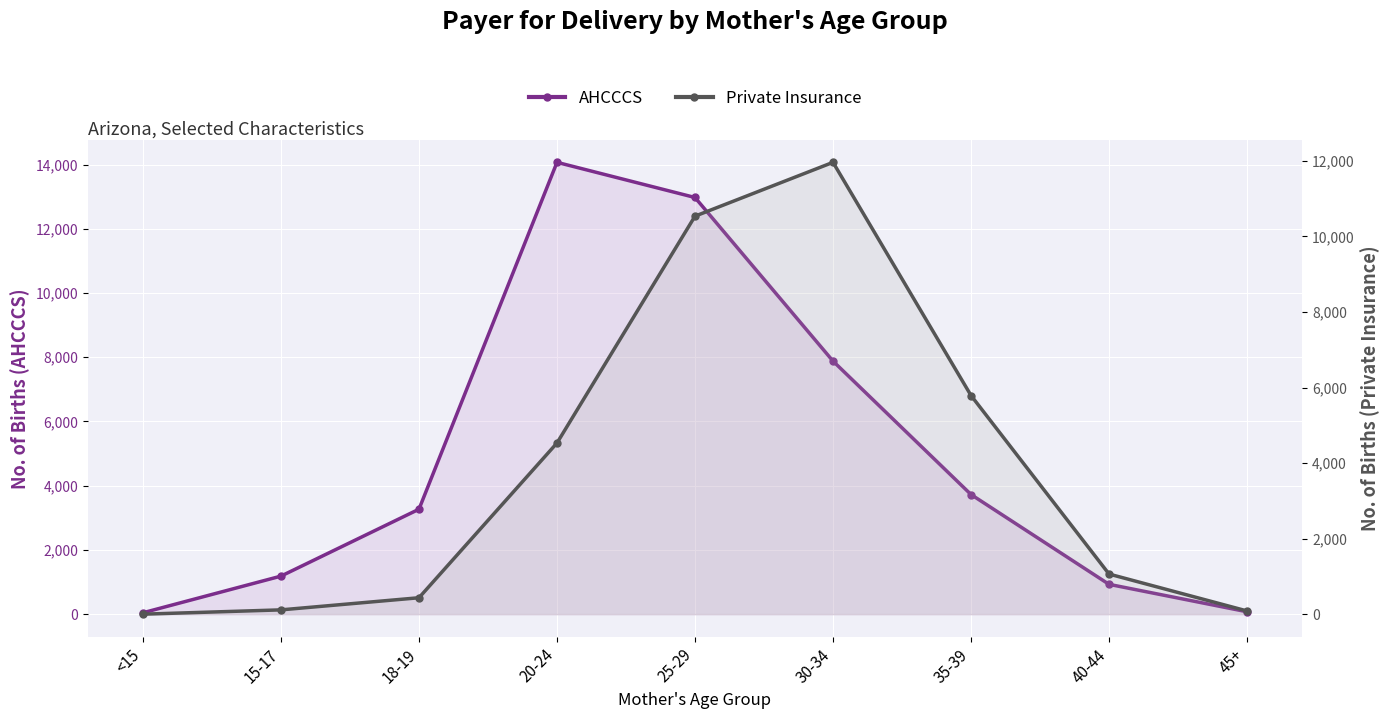

Is it true that AHCCCS equals 12973 at 25-29?

True